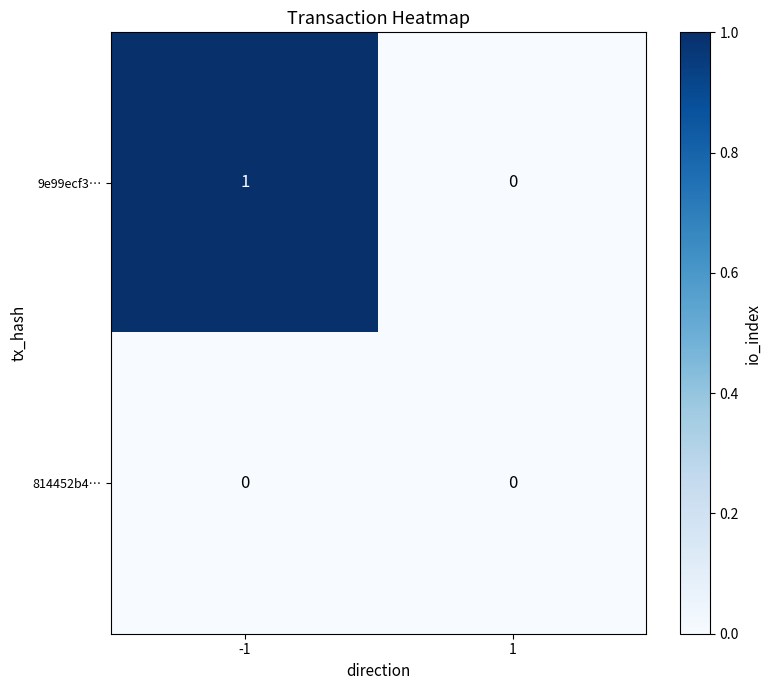

Reading left to right, list all the values displayed in this chart.

9e99ecf3…: -1=1	1=0
814452b4…: -1=0	1=0